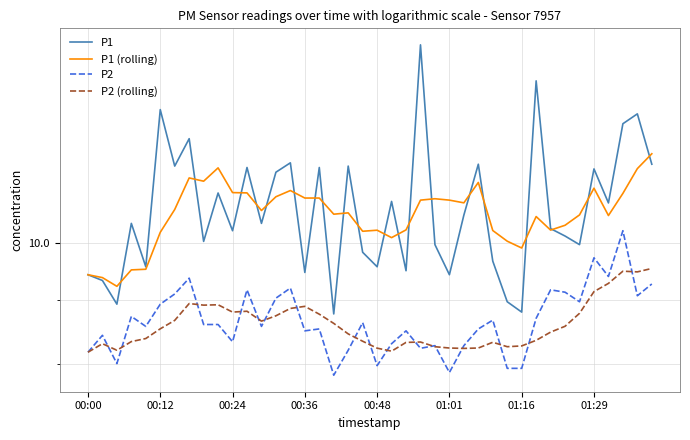

What is the difference between the P2 (rolling) values at 31 and 33?

0.2